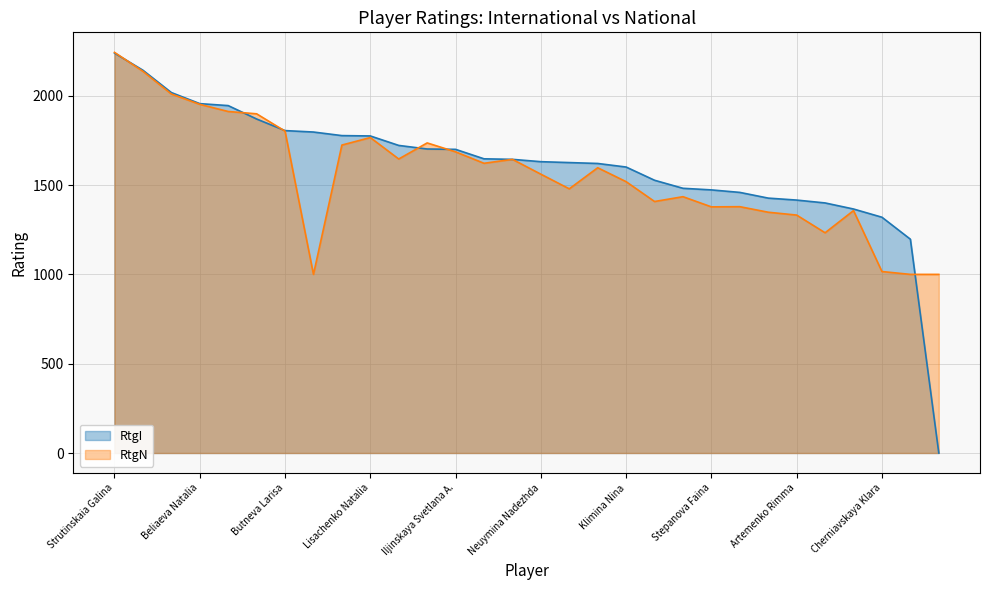

Between Butneva Larisa and Artemenko Rimma, which series saw the biggest shift?

RtgN